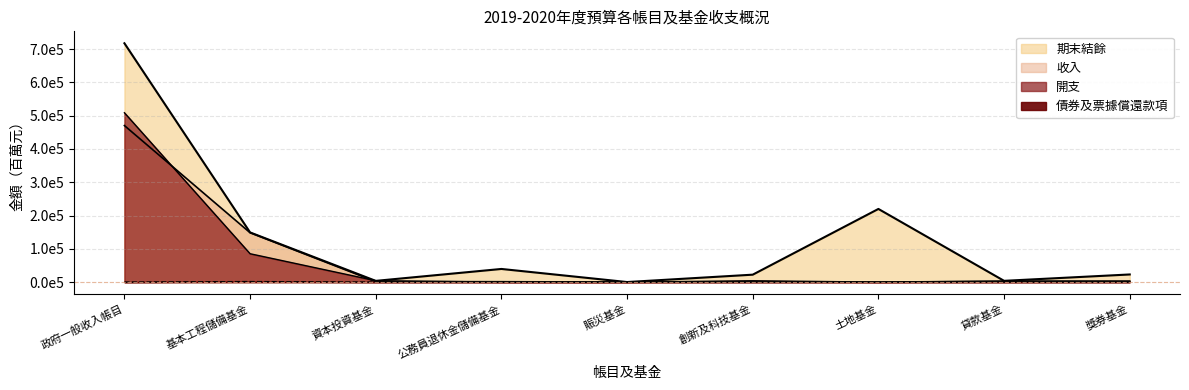

How many interior local peaks does the 開支 series have?

1